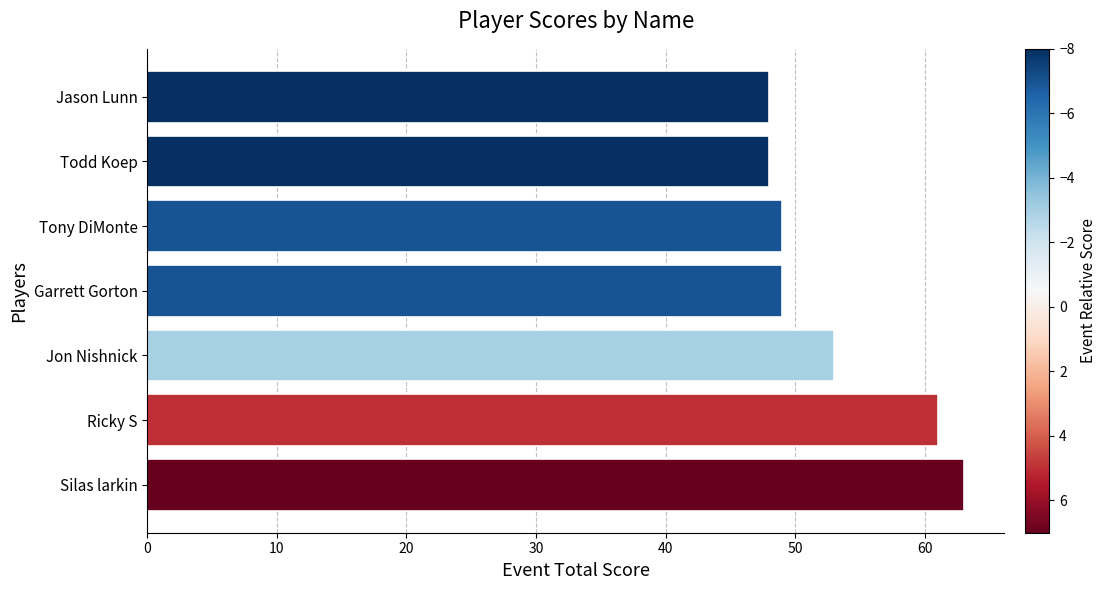

The chart shows a value of 24 at Garrett Gorton. True or false?

False